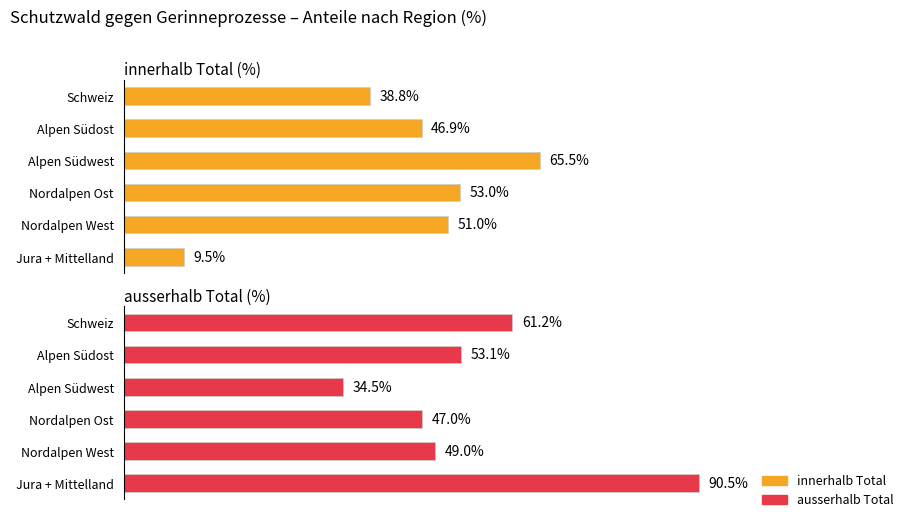

List the labels in order of innerhalb Total value, smallest first.

0, 5, 4, 1, 2, 3